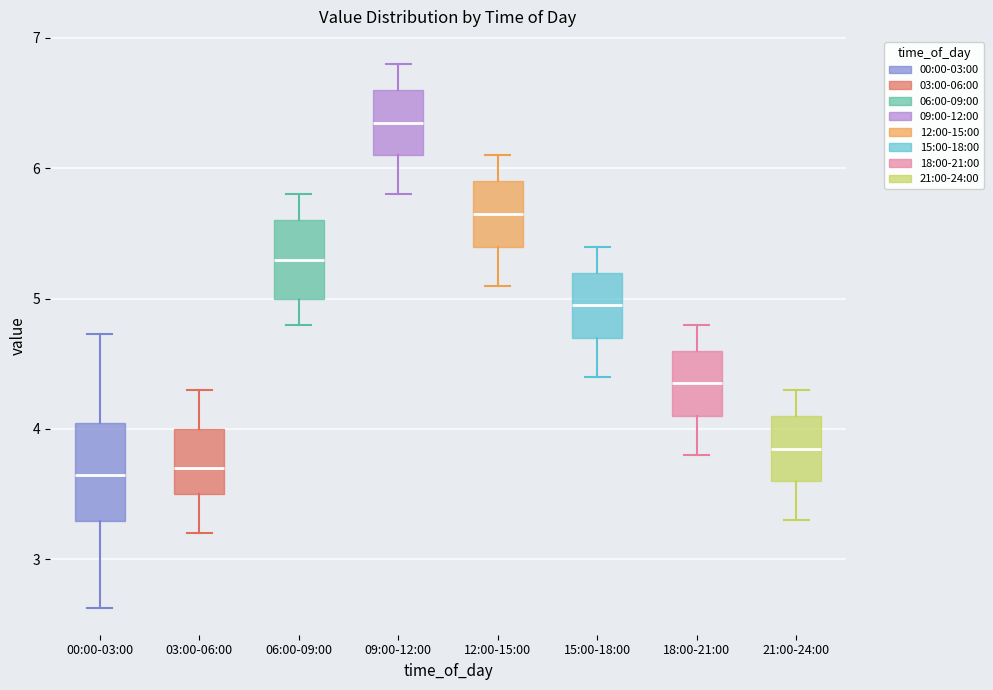

Comparing the boxes themselves (not the whiskers), which one is the tallest?

00:00-03:00